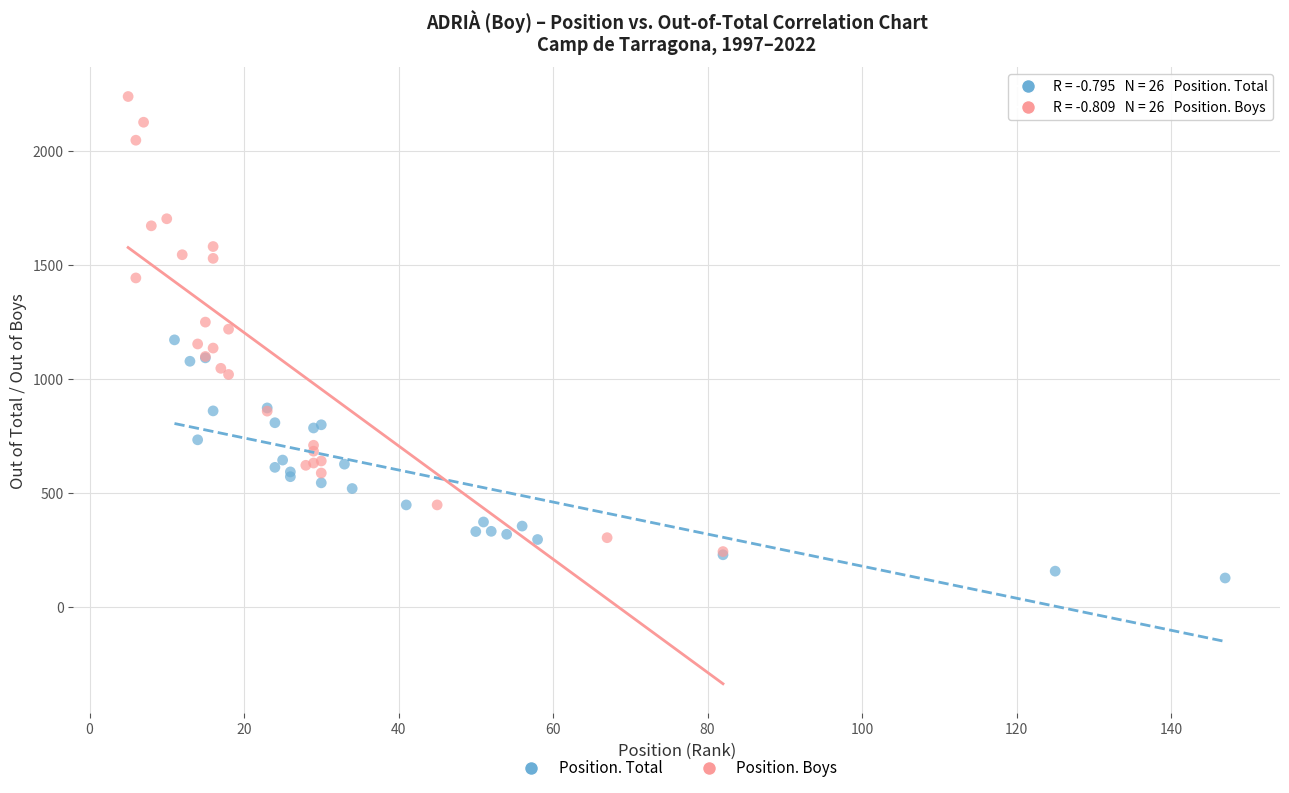

What are all the series names shown in the legend?

Position. Total, Position. Boys